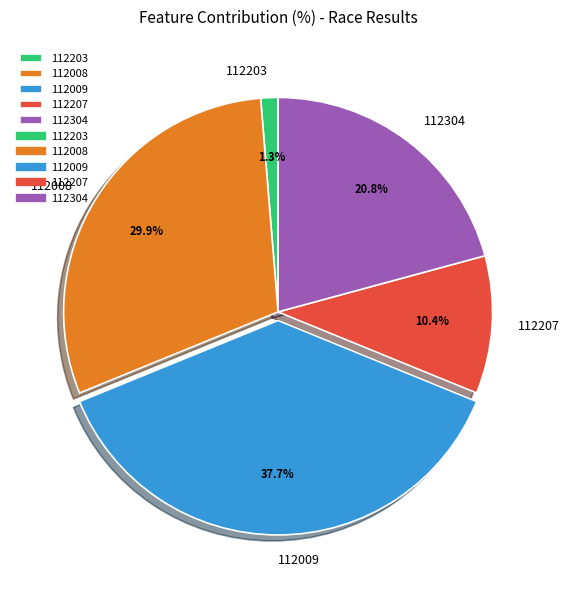

Which slice is the largest?

112009